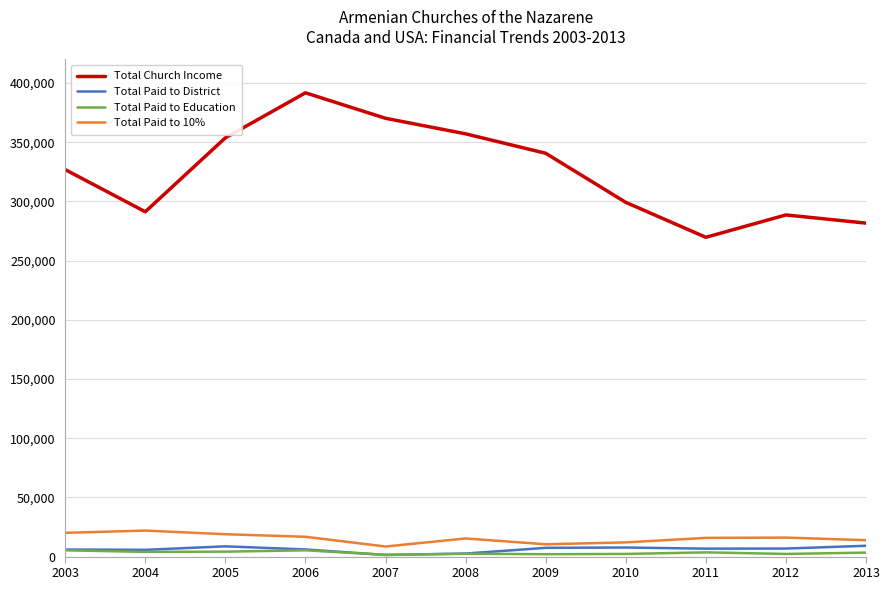

Count the number of data series in this chart.

4